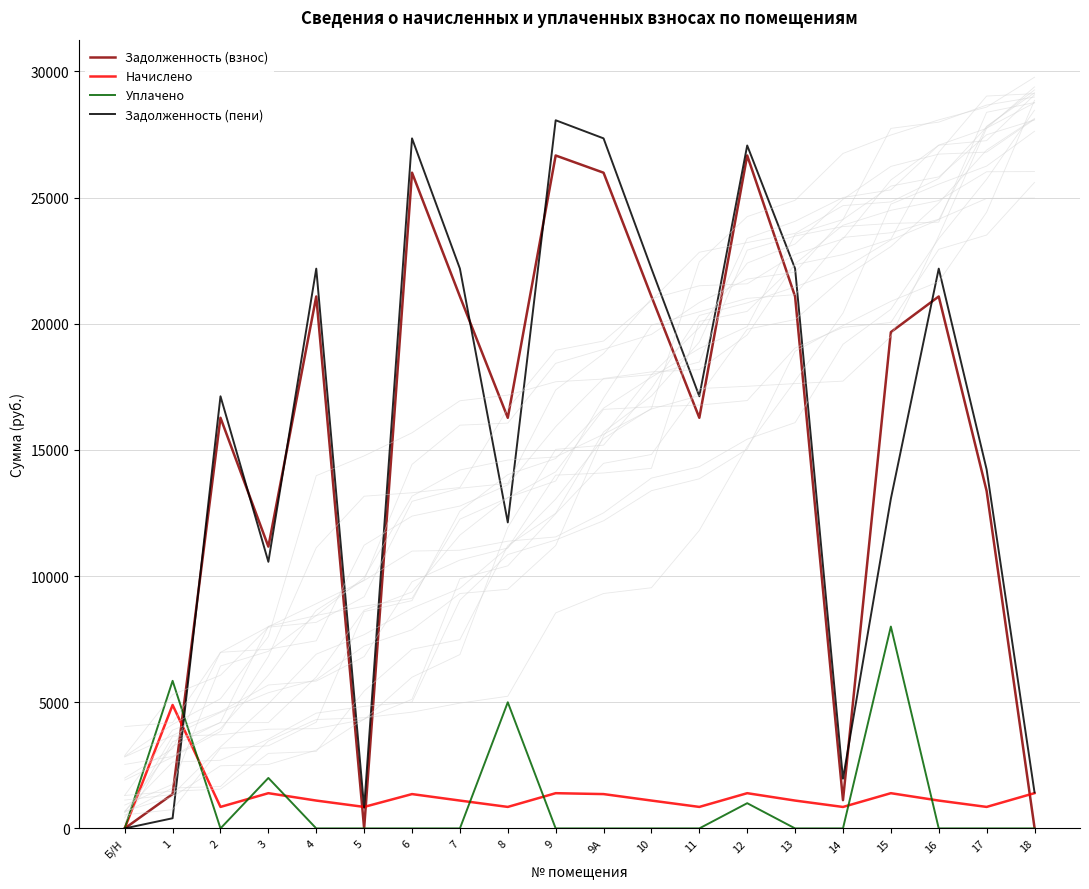

How many categories are shown in the chart?

20